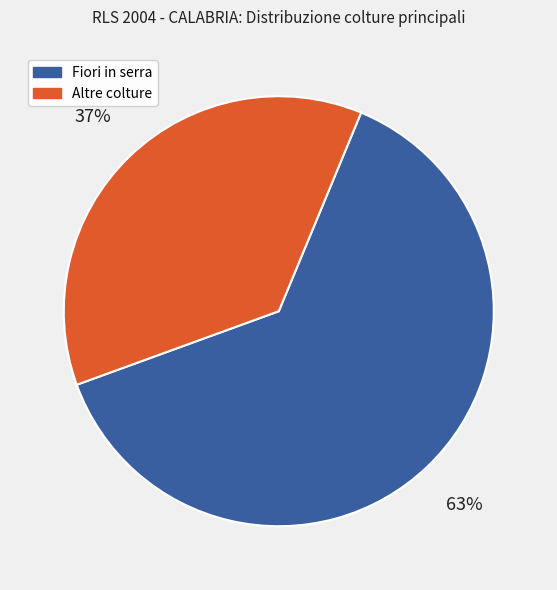

Is there any slice that represents more than half of the pie?

Yes